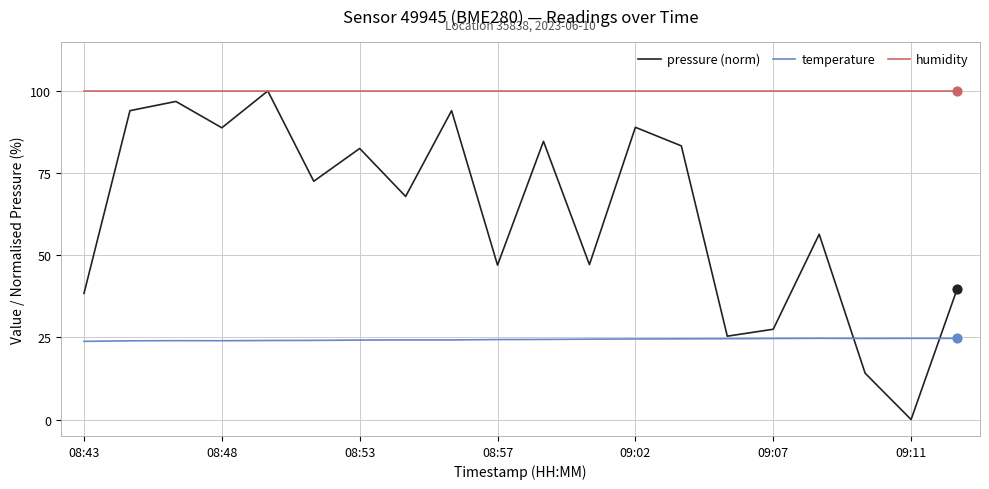

Which series has the widest spread of values?

pressure (norm)